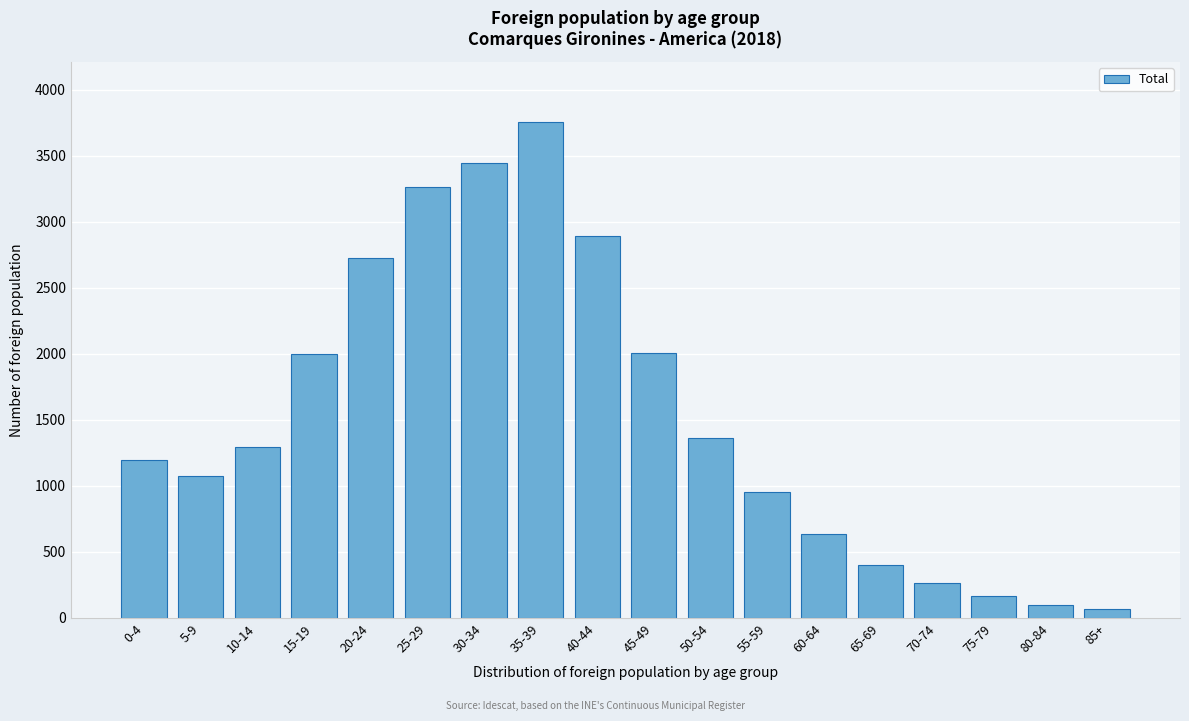

What is the label of the 5th bar from the left?

20-24